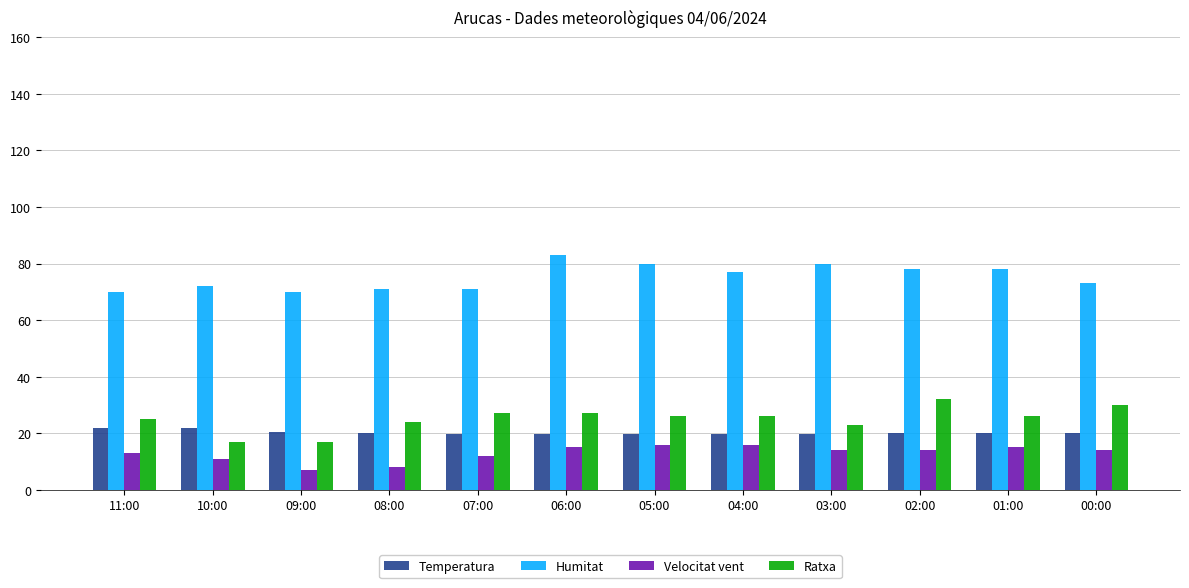

What is the difference between the maximum and second lowest values in the Temperatura series?

2.2